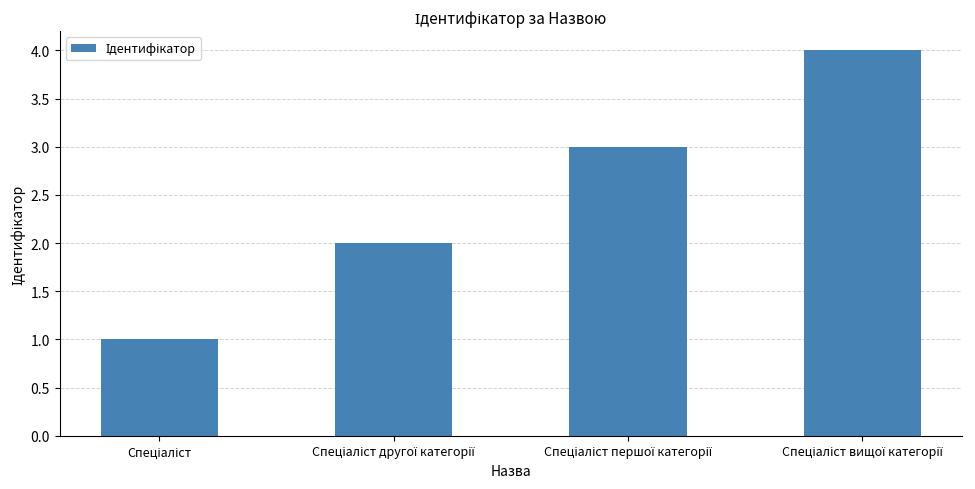

What is the sum of all values?

10